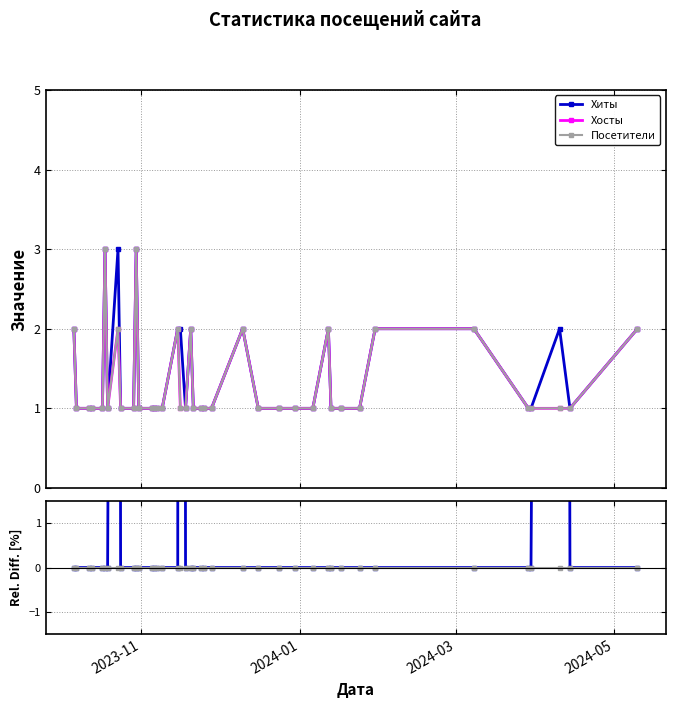

True or false: Хиты and Посетители intersect in this chart.

False